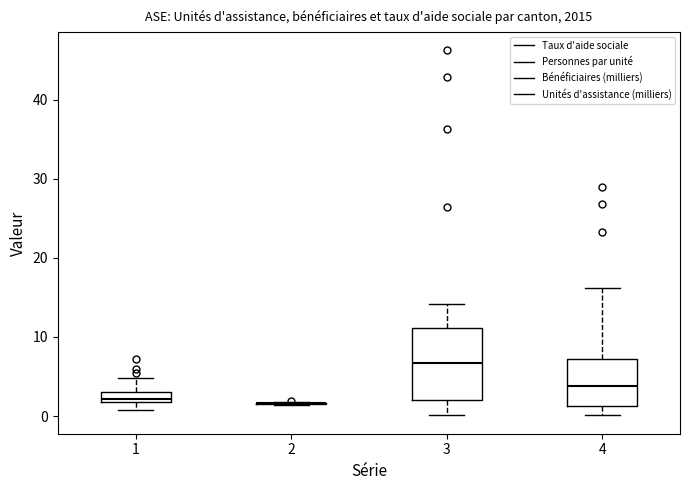

Which box is the tallest, from its lower edge to its upper edge?

3